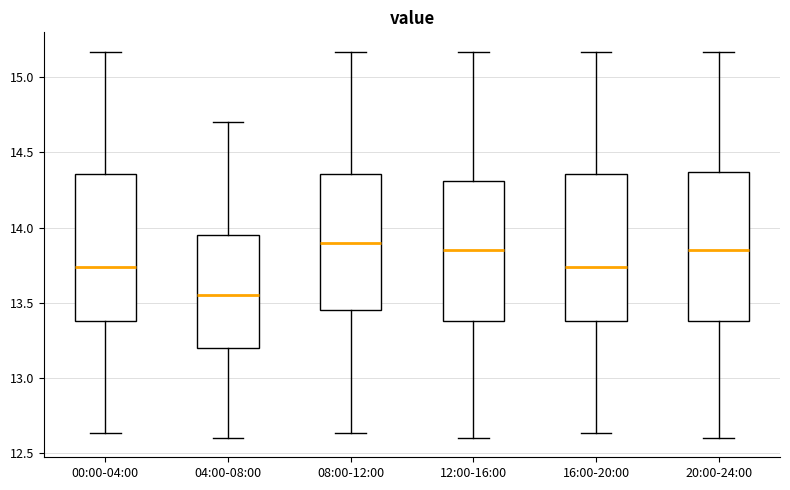

Reading left to right, transcribe this box plot: for each box, give where its median line is, the range the box spans, and where its two whiskers end, as read against the y-axis. The values are not printed on the chart, so give them approximately, as read against the axis.

00:00-04:00: median 13.75, box 13.40 to 14.35, whiskers 12.65 to 15.15
04:00-08:00: median 13.55, box 13.20 to 13.95, whiskers 12.60 to 14.70
08:00-12:00: median 13.90, box 13.45 to 14.35, whiskers 12.65 to 15.15
12:00-16:00: median 13.85, box 13.40 to 14.30, whiskers 12.60 to 15.15
16:00-20:00: median 13.75, box 13.40 to 14.35, whiskers 12.65 to 15.15
20:00-24:00: median 13.85, box 13.40 to 14.35, whiskers 12.60 to 15.15